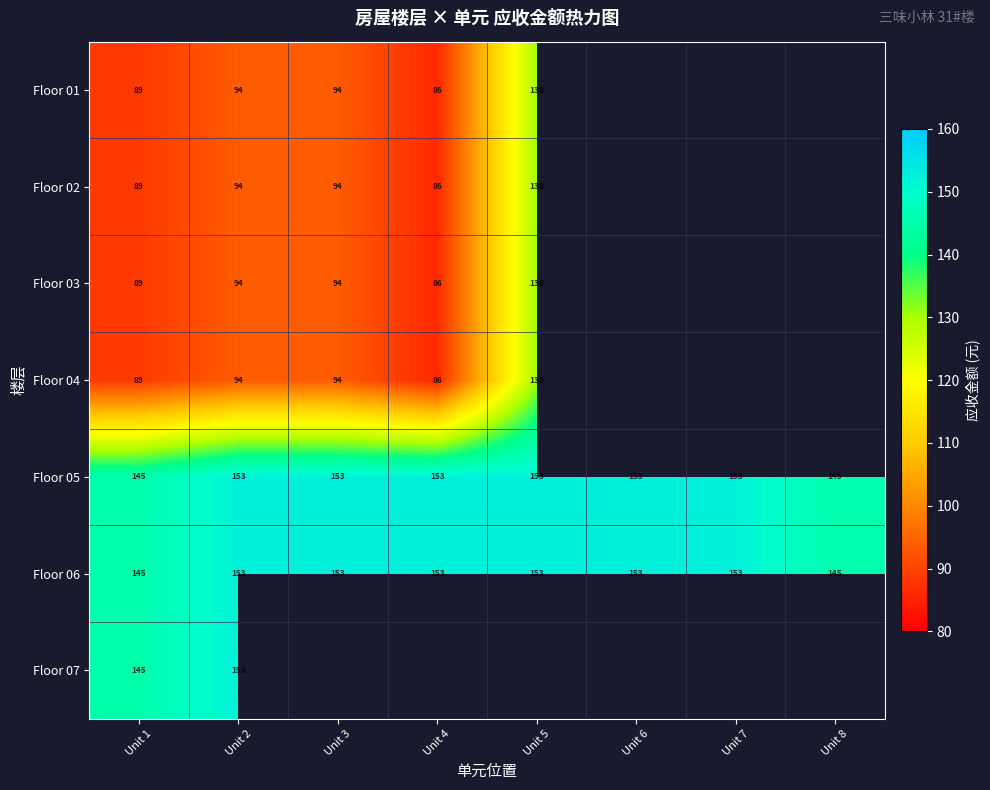

Which series has the widest spread of values?

Floor 01